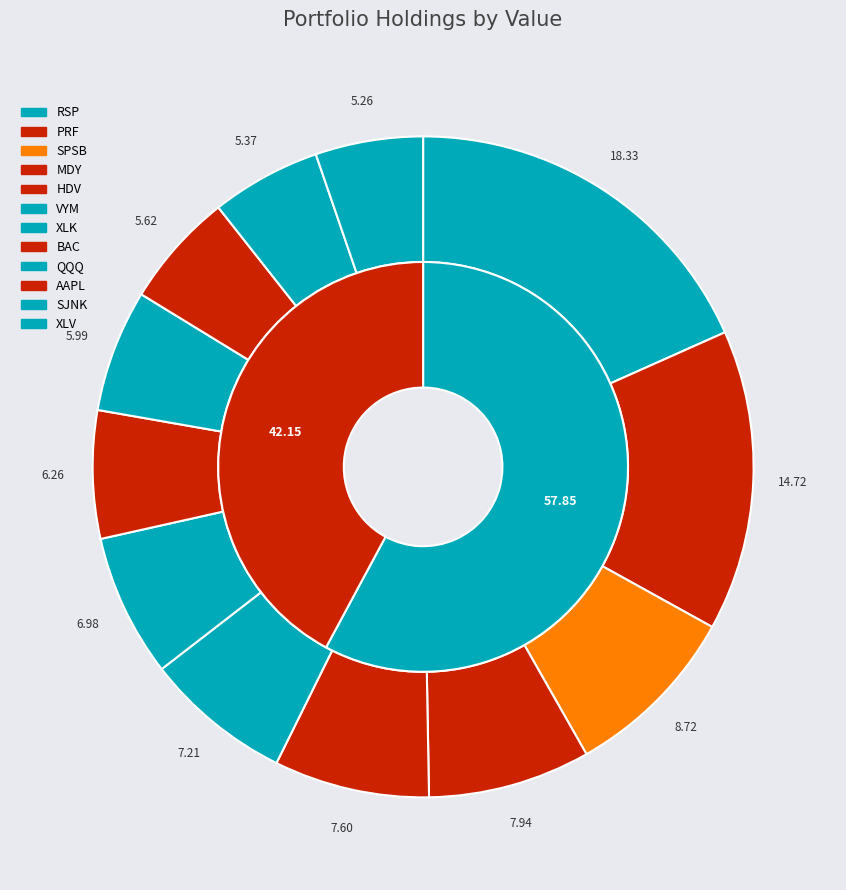

How many segments does this pie chart have?

12